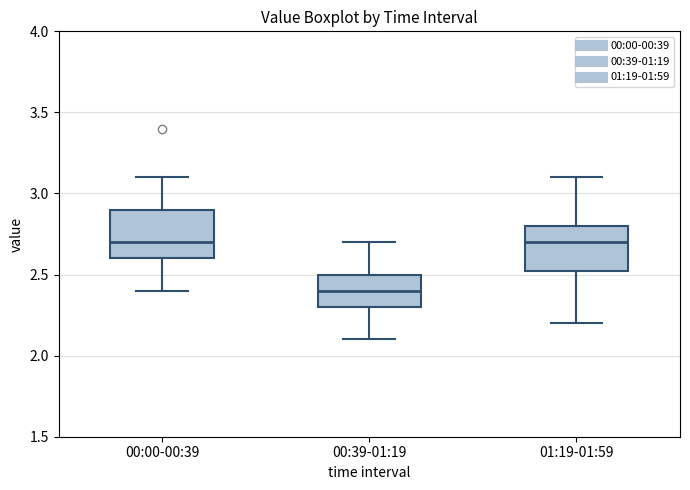

Where is the upper edge of the box for 01:19-01:59 on the y-axis? The values are not printed on the chart, so give them approximately, as read against the axis.

2.80